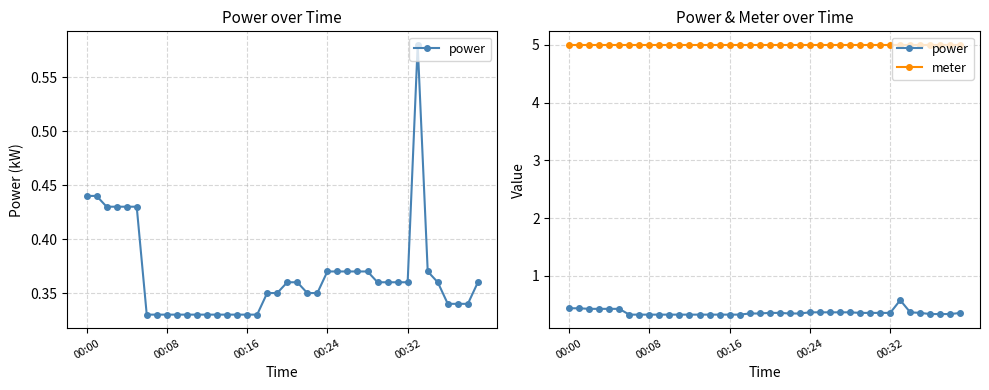

What is the spread (max minus min) of values at 34?

4.6